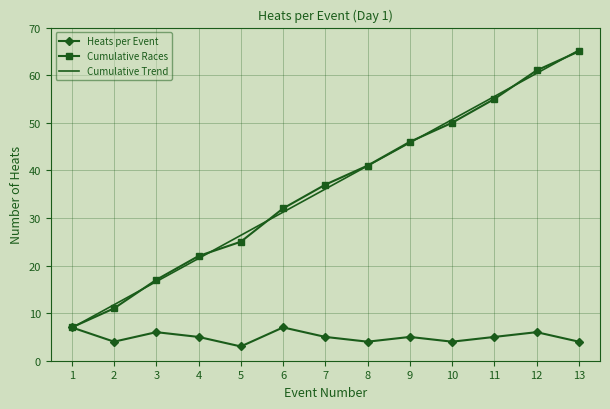

Which series changed the most between 6 and 12?

Cumulative Trend